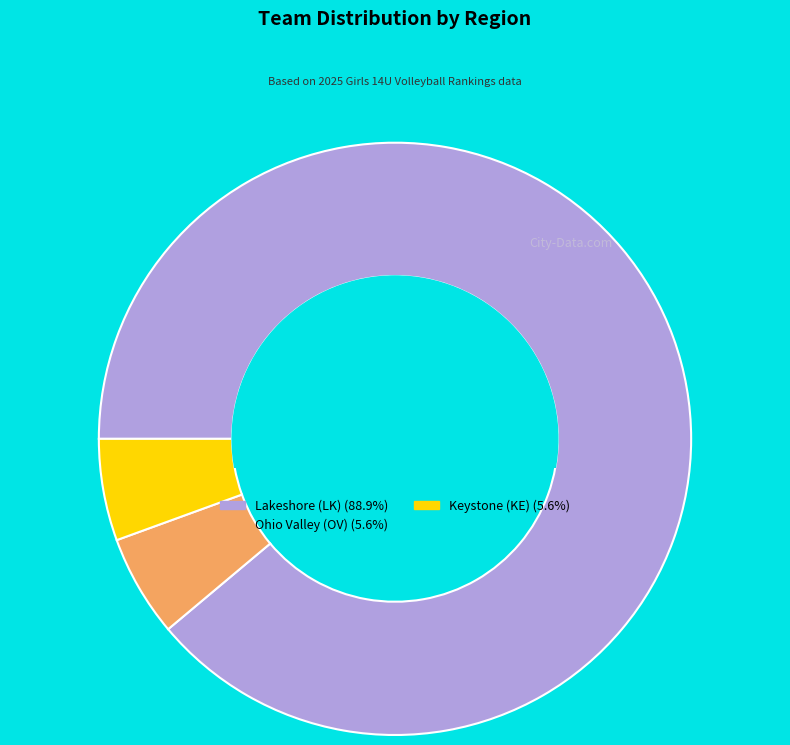

Do Keystone (KE) and Ohio Valley (OV) together represent more than half of the pie?

No